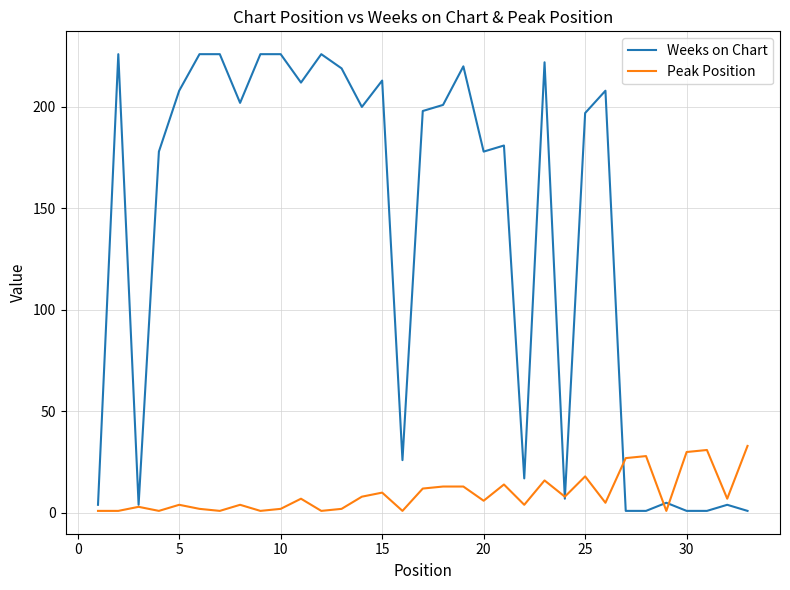

Reading right to left, transcribe all the data shown in this chart.

Weeks on Chart: 1	4	1	1	5	1	1	208	197	7	222	17	181	178	220	201	198	26	213	200	219	226	212	226	226	202	226	226	208	178	4	226	4
Peak Position: 33	7	31	30	1	28	27	5	18	8	16	4	14	6	13	13	12	1	10	8	2	1	7	2	1	4	1	2	4	1	3	1	1